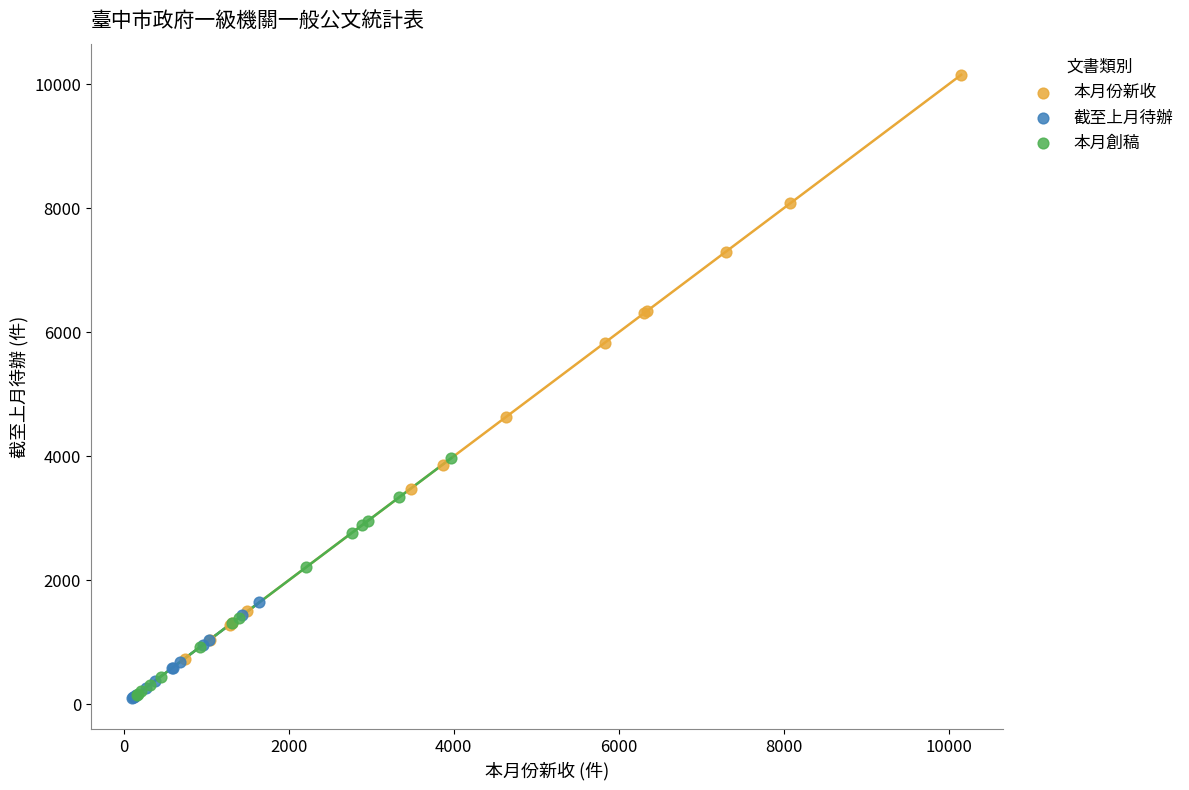

Which series has the widest spread of Y values?

本月份新收